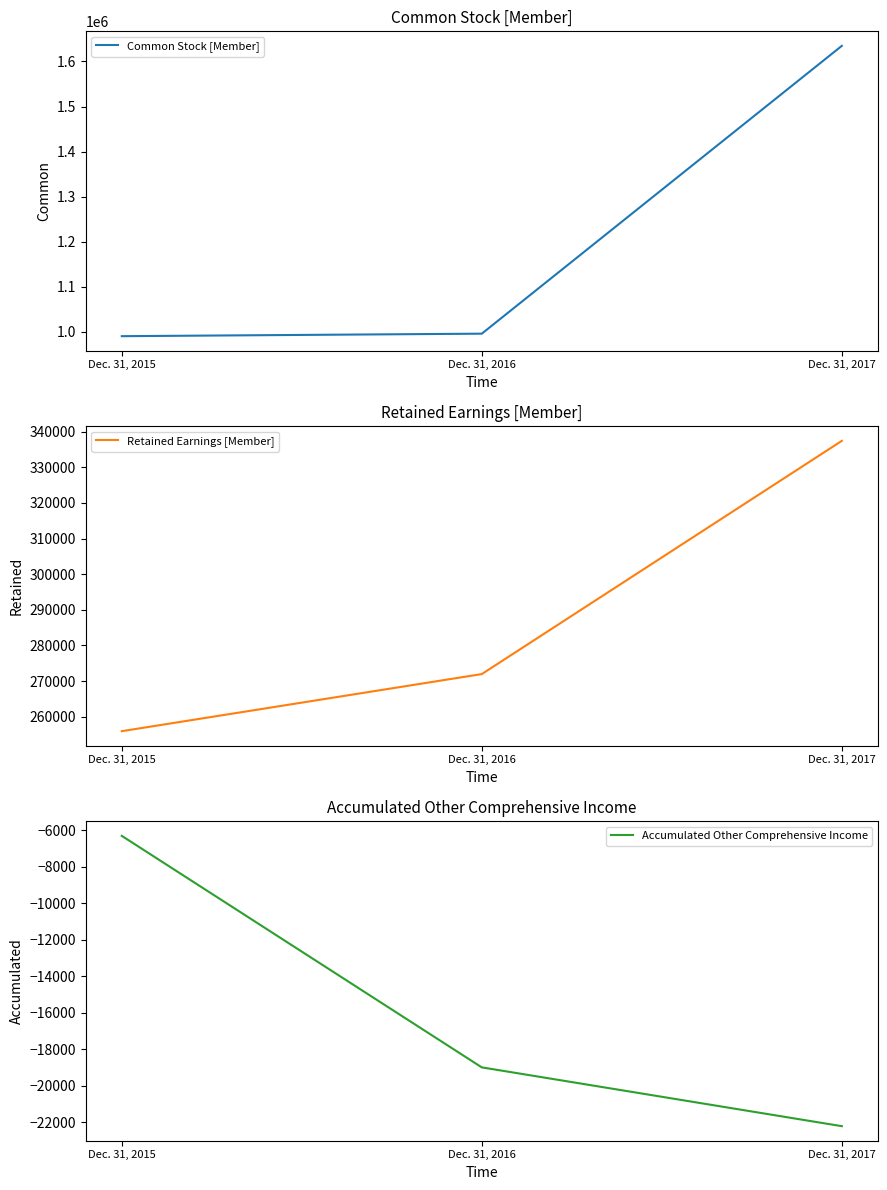

Rank the series by their average value, from lowest to highest.

Accumulated Other Comprehensive Income, Retained Earnings [Member], Common Stock [Member]